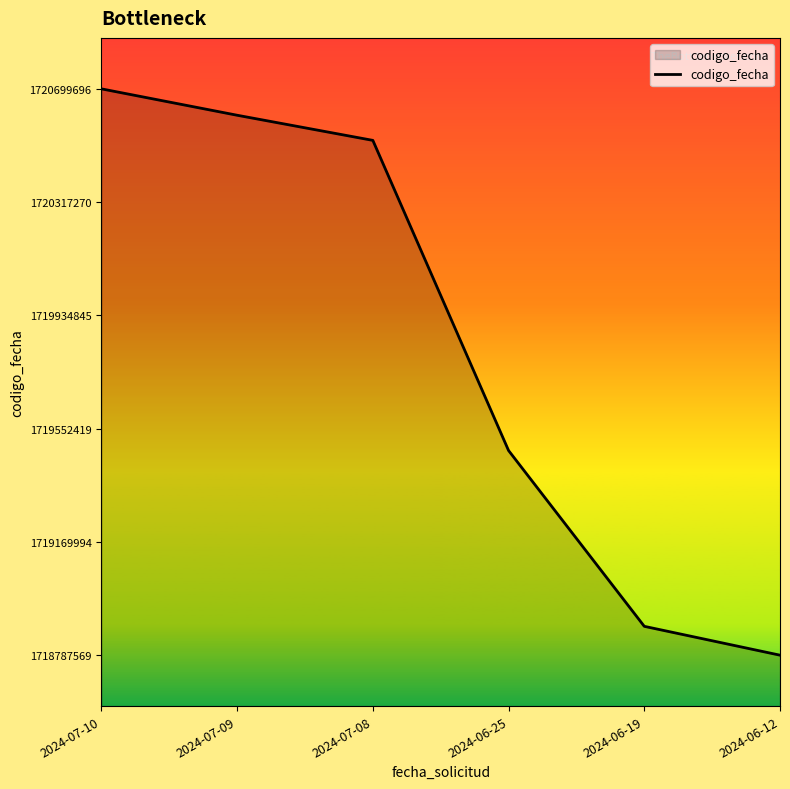

What position from the right is 2024-07-10?

6